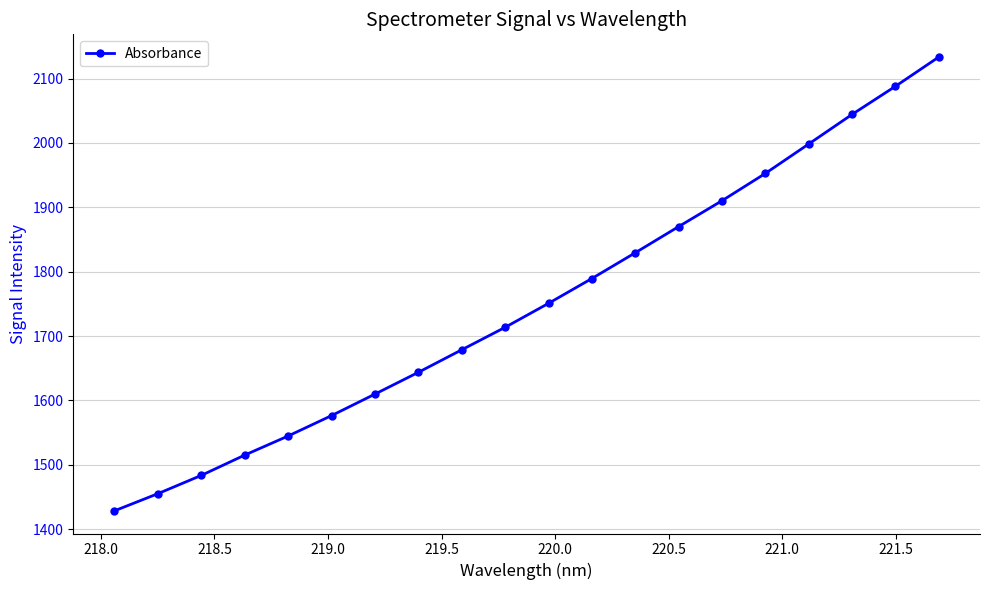

Reading left to right, transcribe all the data shown in this chart.

1428.5	1455.1	1483.5	1515.0	1544.7	1576.4	1609.8	1643.6	1678.6	1713.5	1750.7	1789.3	1829.3	1870.0	1910.2	1952.6	1998.3	2044.3	2088.0	2133.4